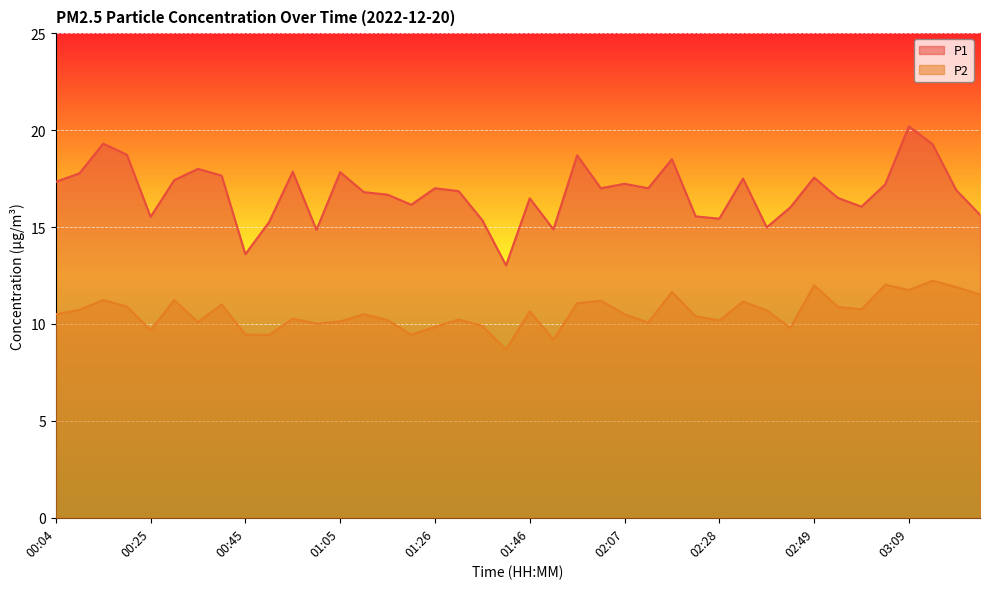

List the series in order of their peak value, lowest first.

P2 line, P1 line